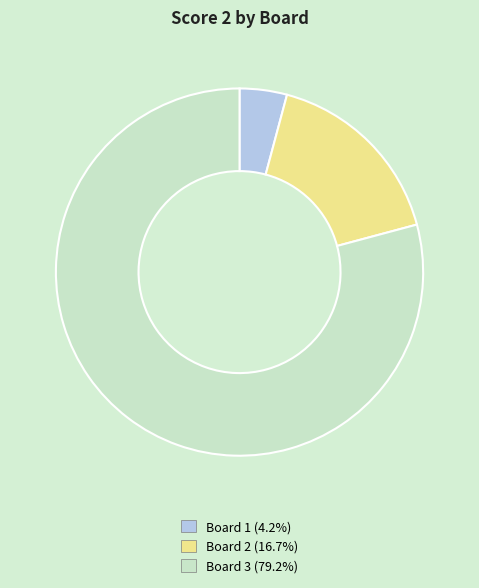

What is the ratio of the value at Board 2 to the value at Board 1?

4.0